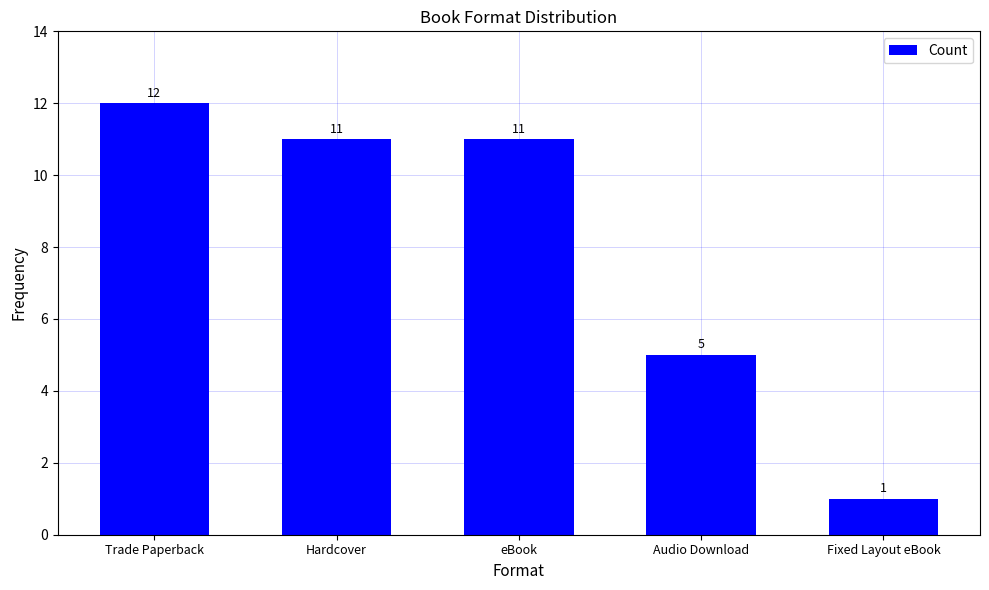

What is the value of the 3rd bar from the left?

11